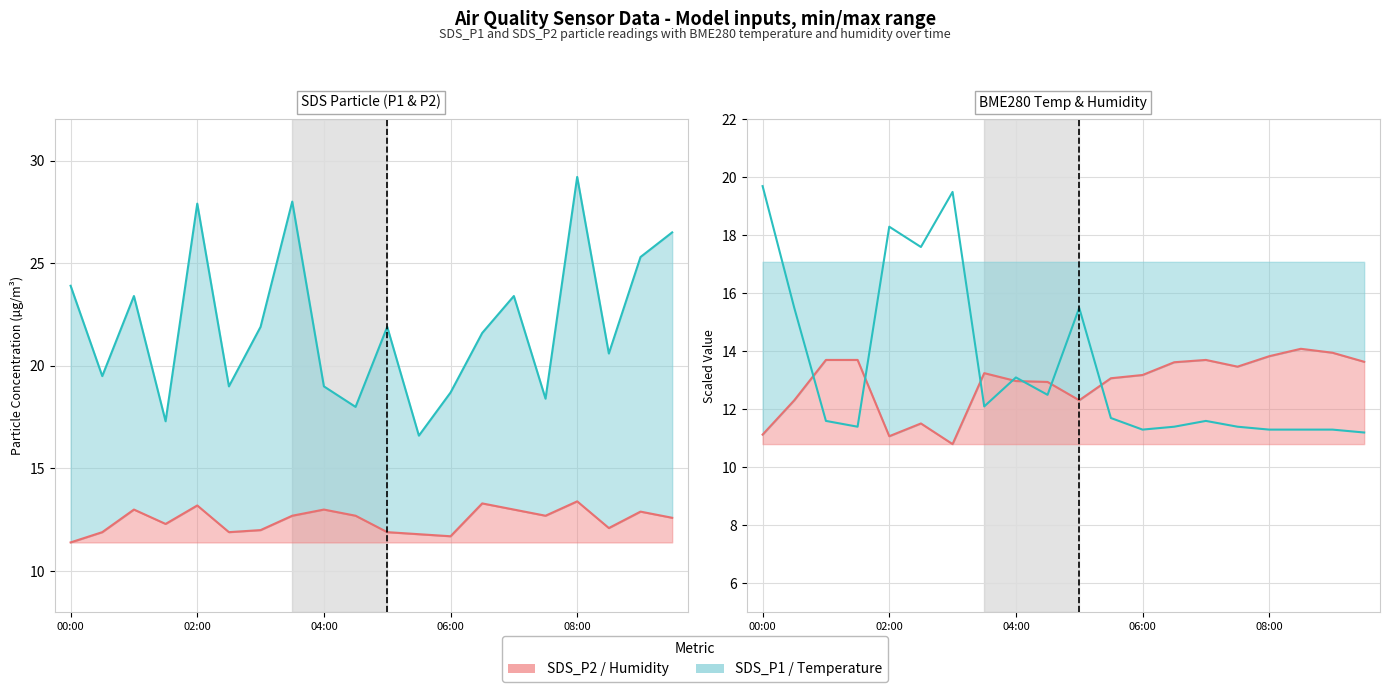

True or false: SDS_P1 line has a value of 28.9 at 17.

False